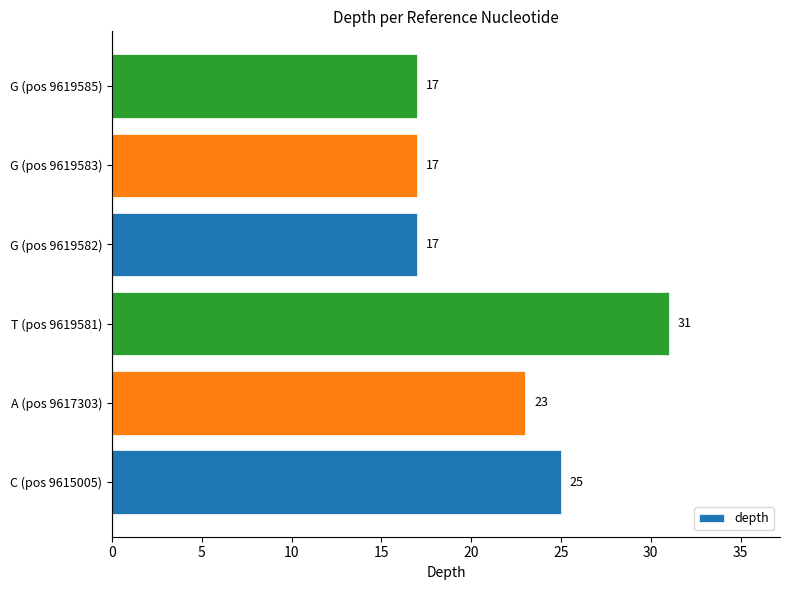

What is the minimum value shown in the chart?

17